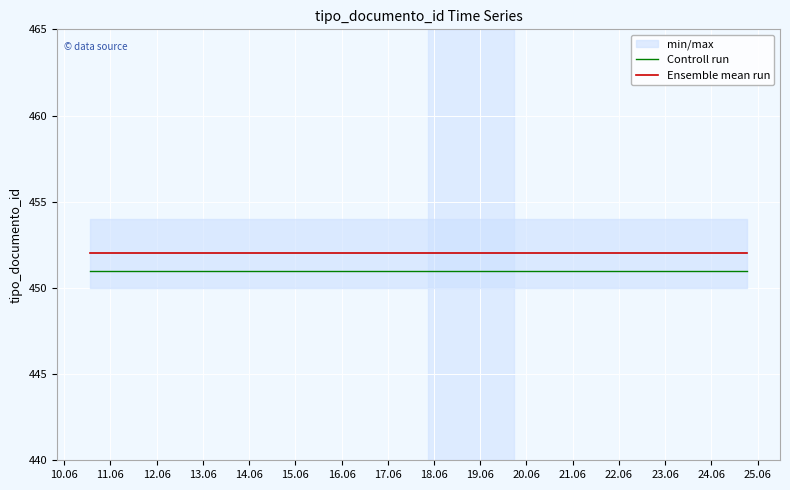

True or false: Ensemble mean run and Controll run cross at least once.

False